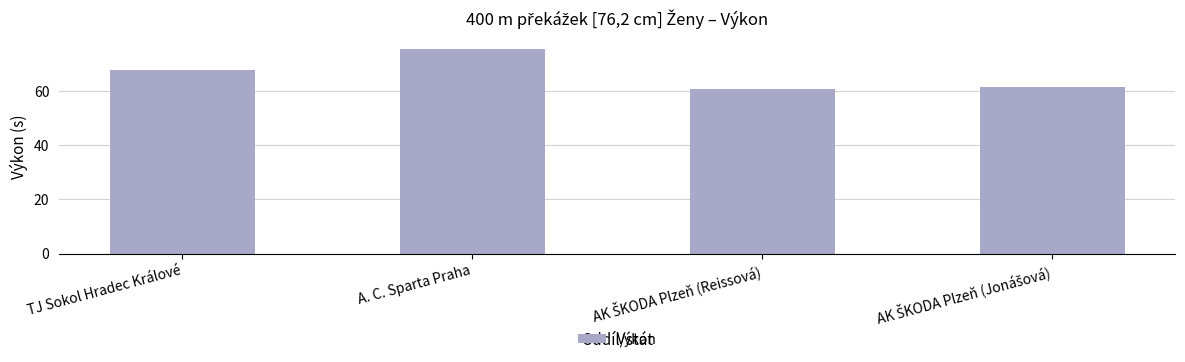

How many bars are there in total?

4